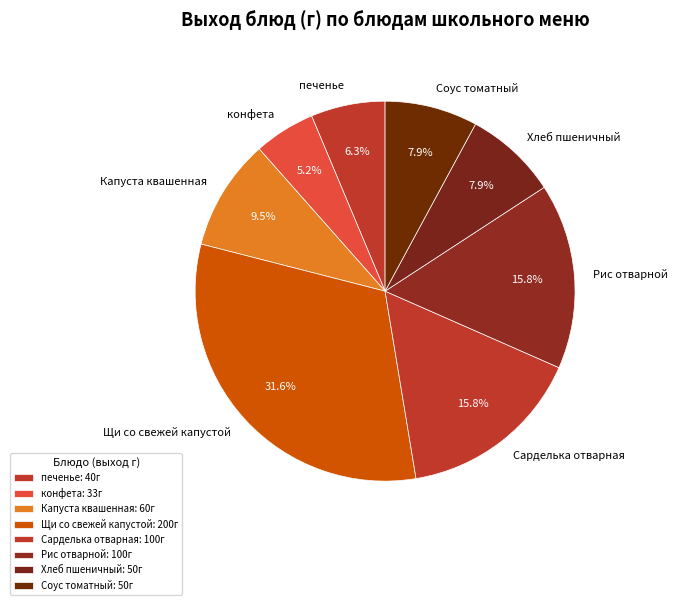

Between Сарделька отварная and Хлеб пшеничный, which is larger?

Сарделька отварная